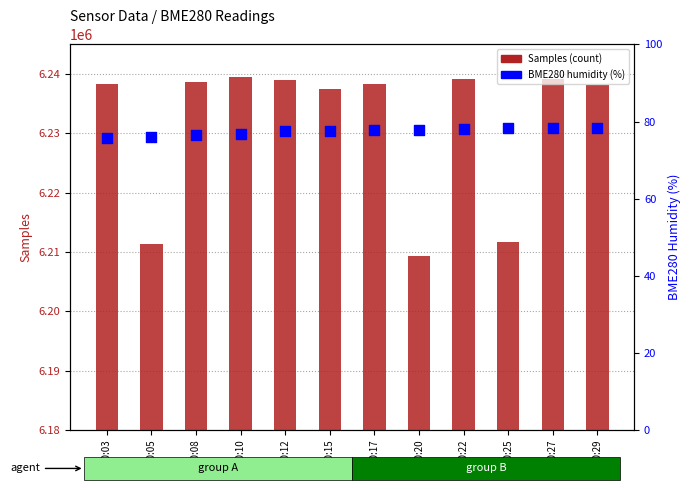

What is the total value across all series at 00:08?

6238736.4